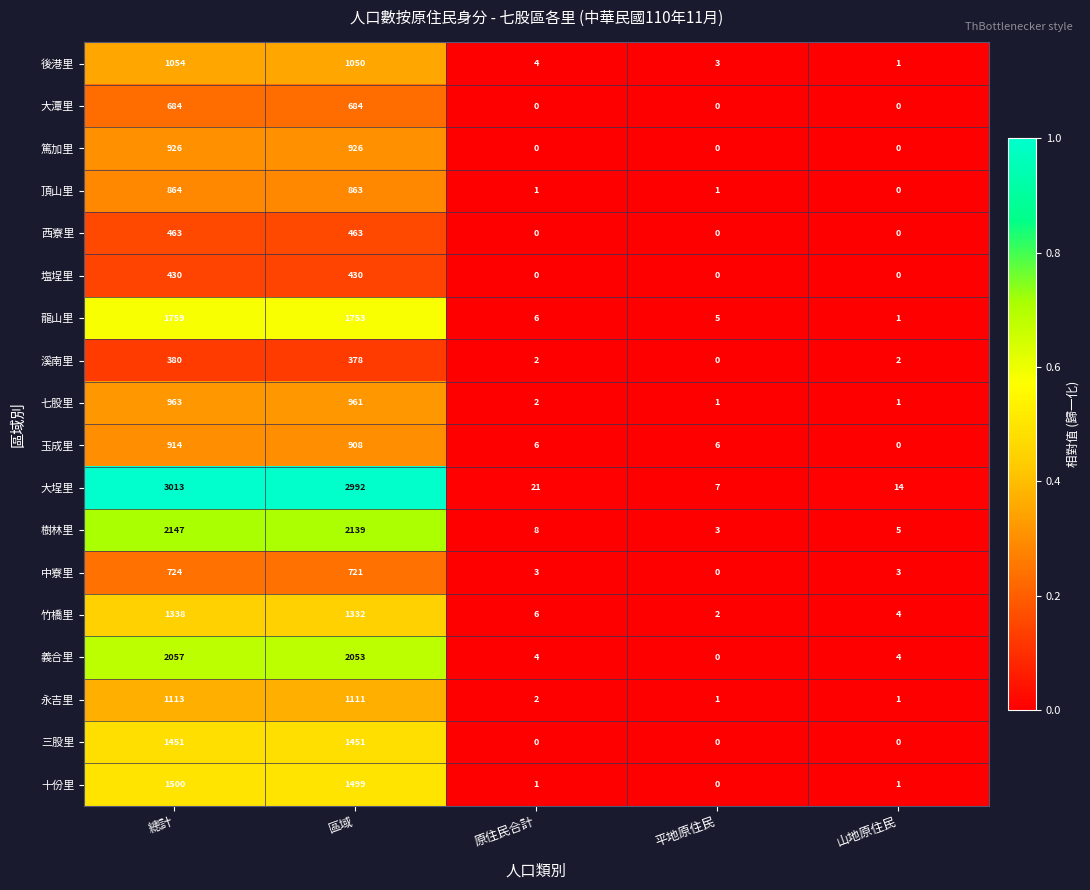

What is the average value of the 頂山里 series?

346